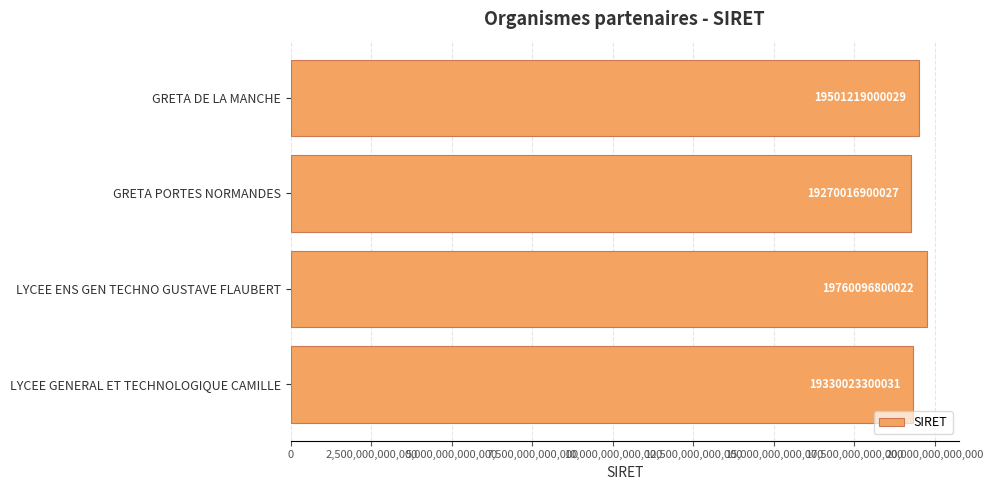

What is the difference between the maximum and minimum values?

490079899995